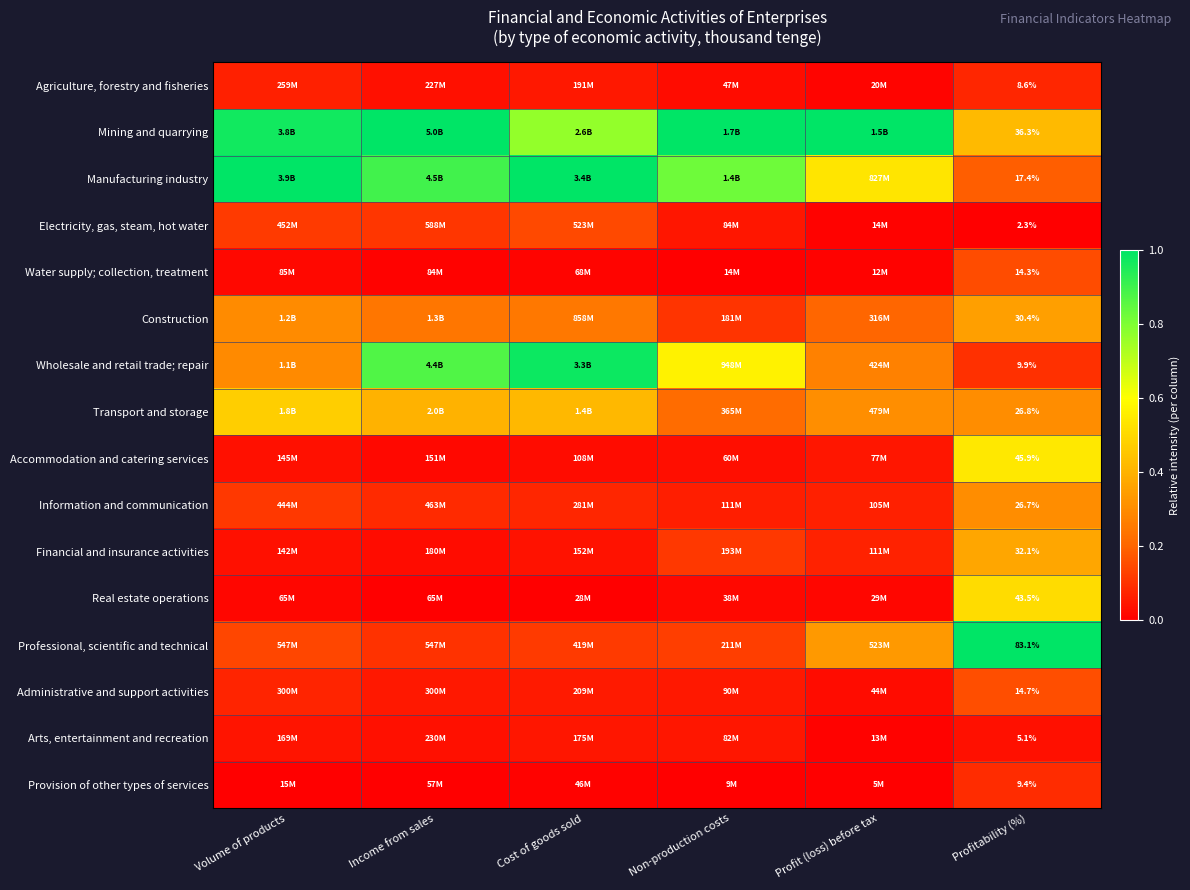

The value of Construction at Profit (loss) before tax is 0.3. True or false?

False